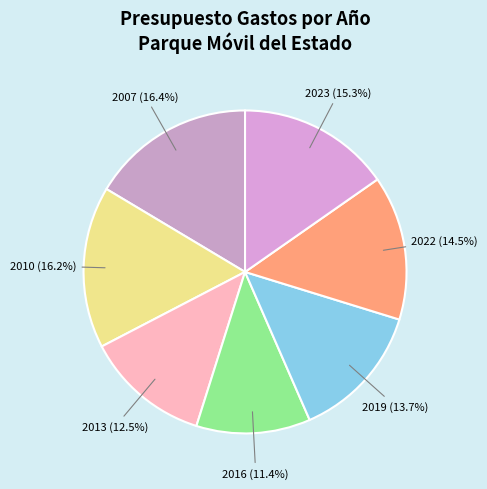

Between 2016 (11.4%) and 2019 (13.7%), which is larger?

2019 (13.7%)